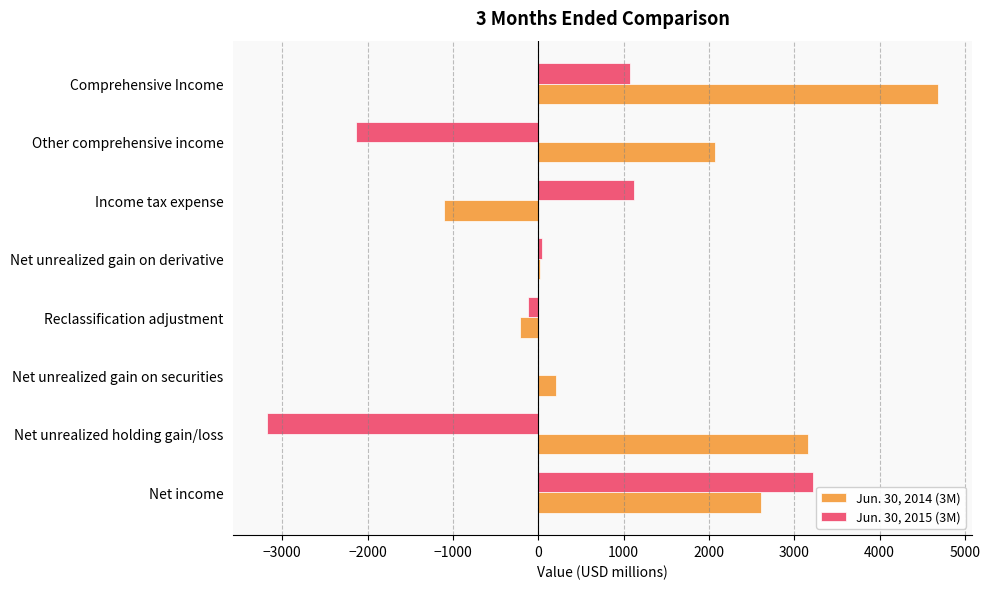

What is the total value across all series at Comprehensive Income?

5768